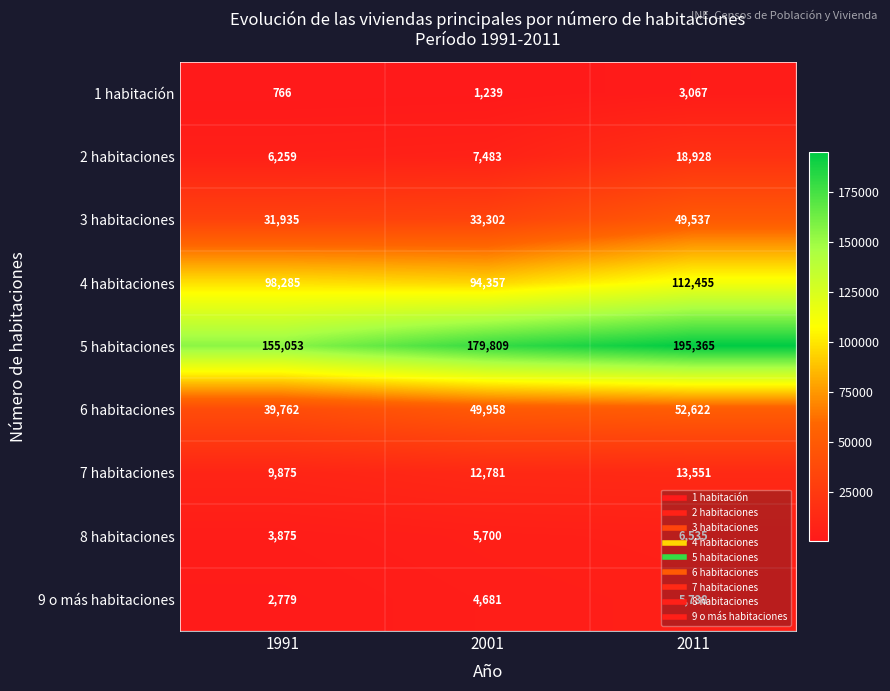

True or false: 8 habitaciones has a value of 5733 at 1991.

False